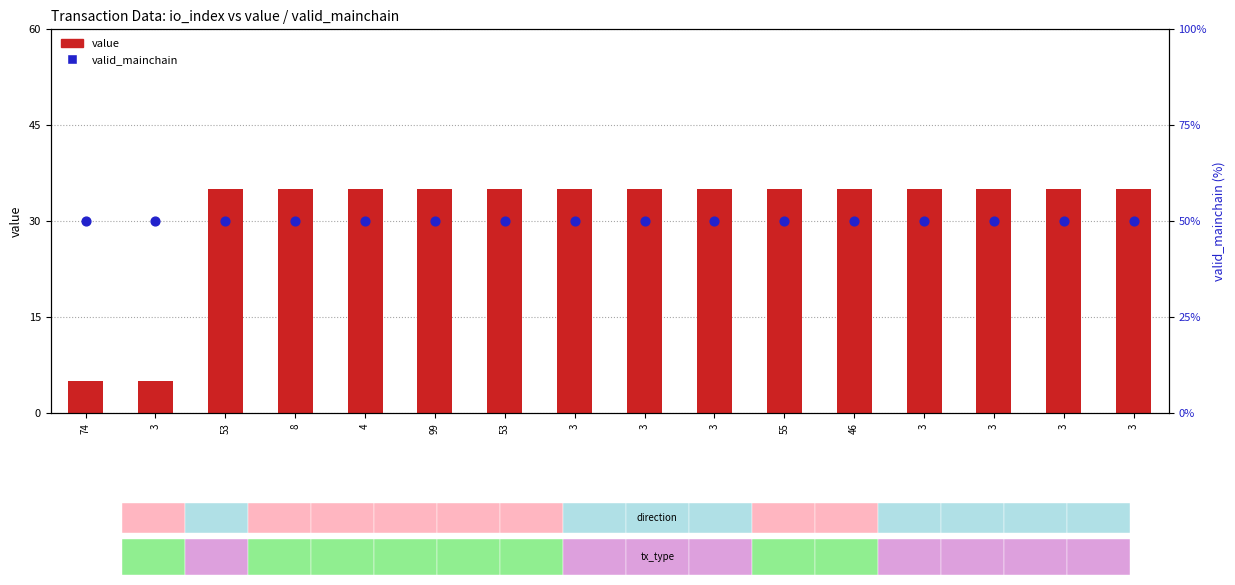

Which series reaches the maximum Y coordinate?

valid_mainchain